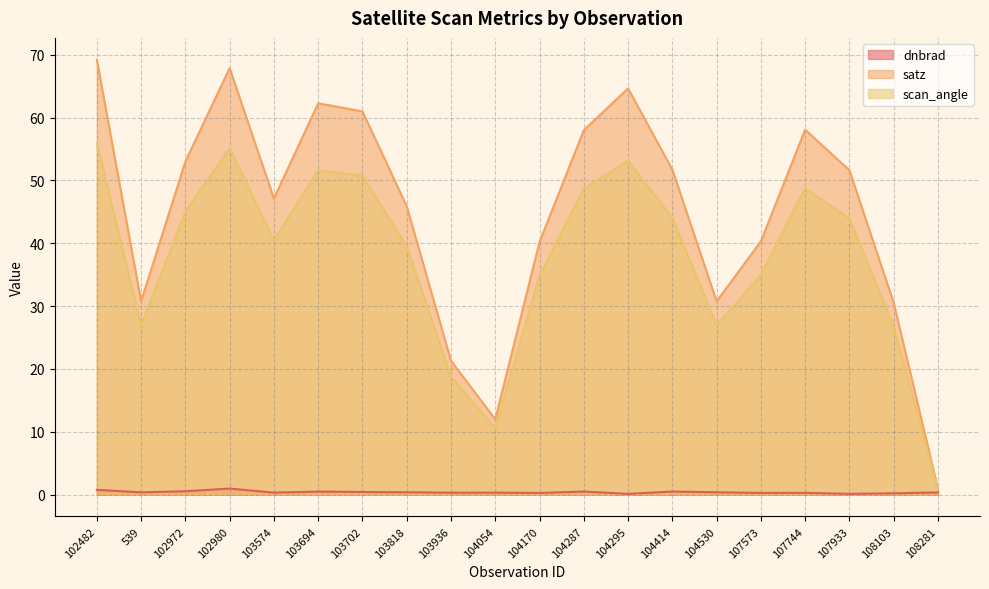

How many lines are shown in the chart?

3